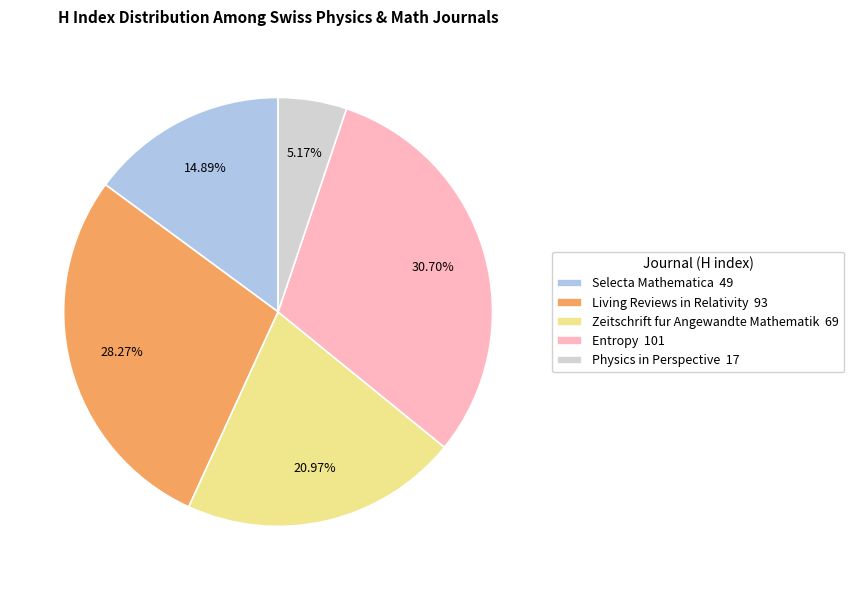

Does Living Reviews in Relativity represent more than half of the total?

No